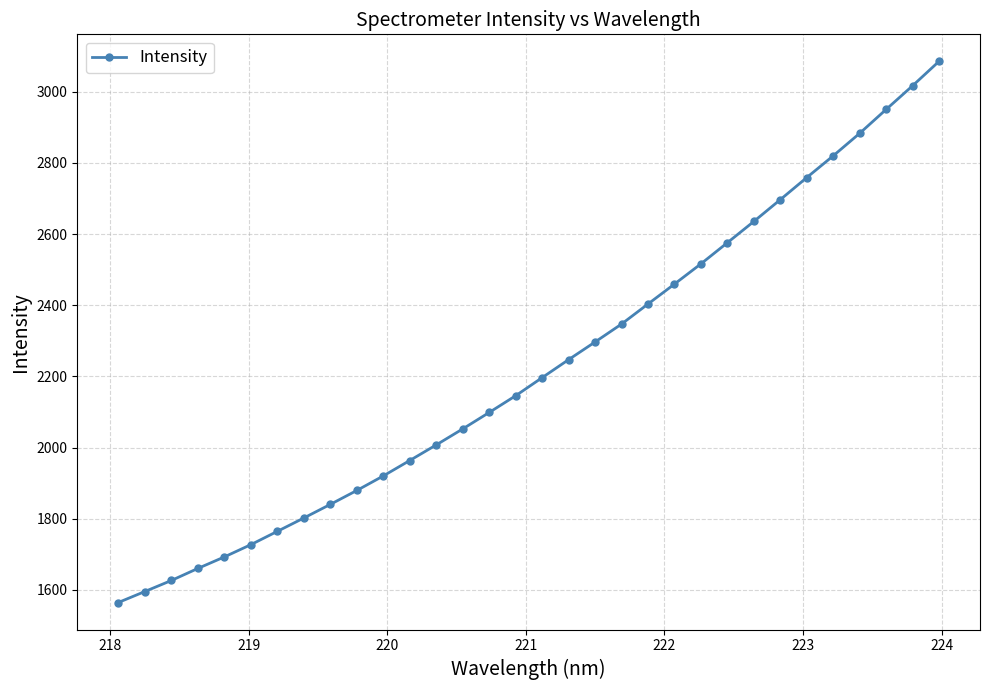

What is the average value?

2225.8